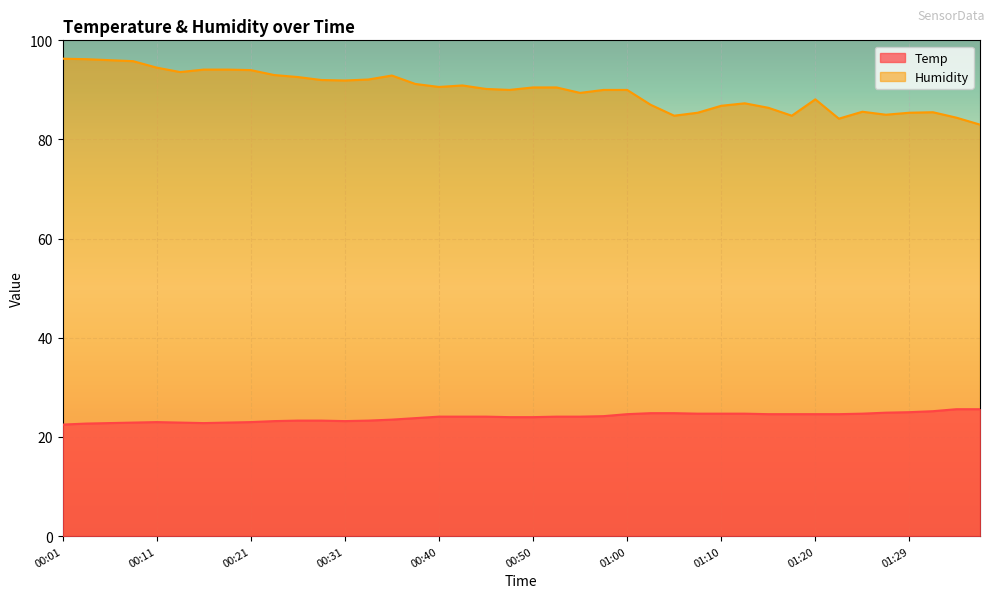

Is it true that Humidity equals 152.1 at 00:23?

False